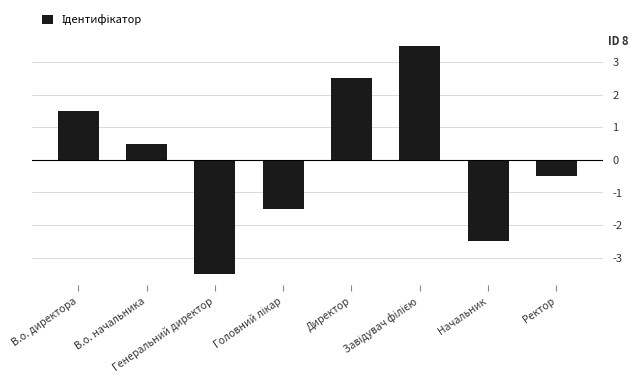

What is the value of the 3rd bar from the left?

-3.5